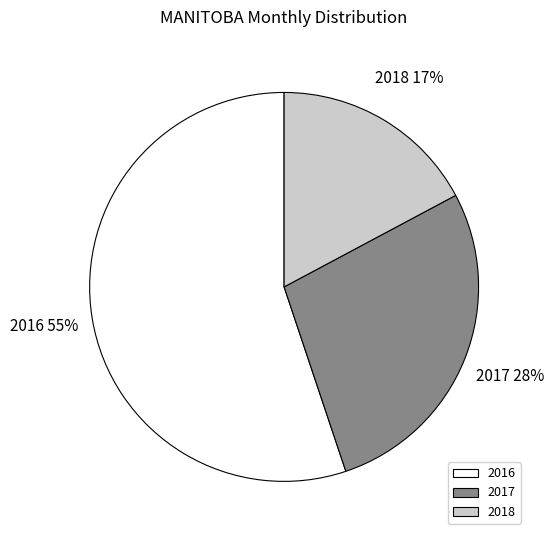

Do 2018 and 2017 together represent more than half of the pie?

No